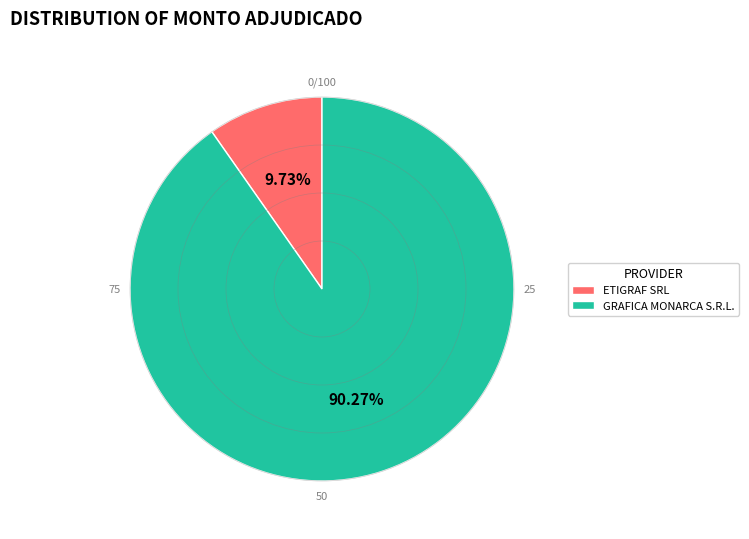

Rank the categories by value from highest to lowest.

GRAFICA MONARCA S.R.L., ETIGRAF SRL